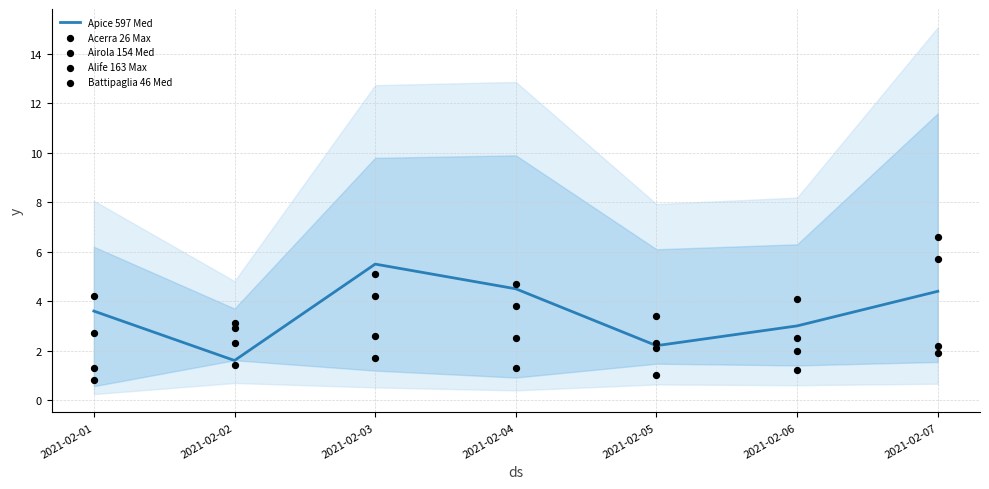

Which series has the widest spread of Y values?

Apice 597 Med